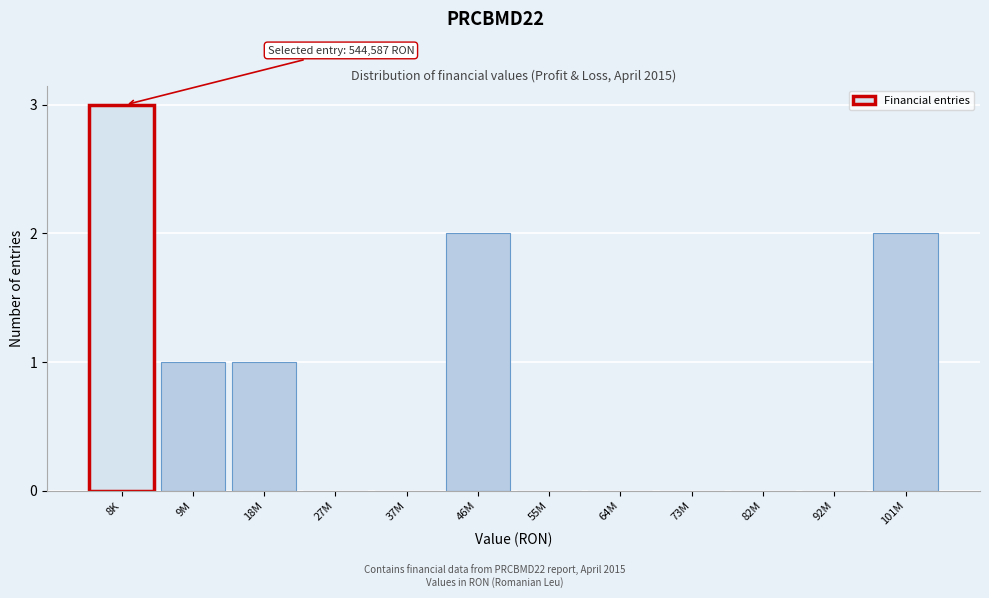

Reading left to right, extract all data points from this chart.

8K=3	9M=1	18M=1	27M=0	37M=0	46M=2	55M=0	64M=0	73M=0	82M=0	92M=0	101M=2